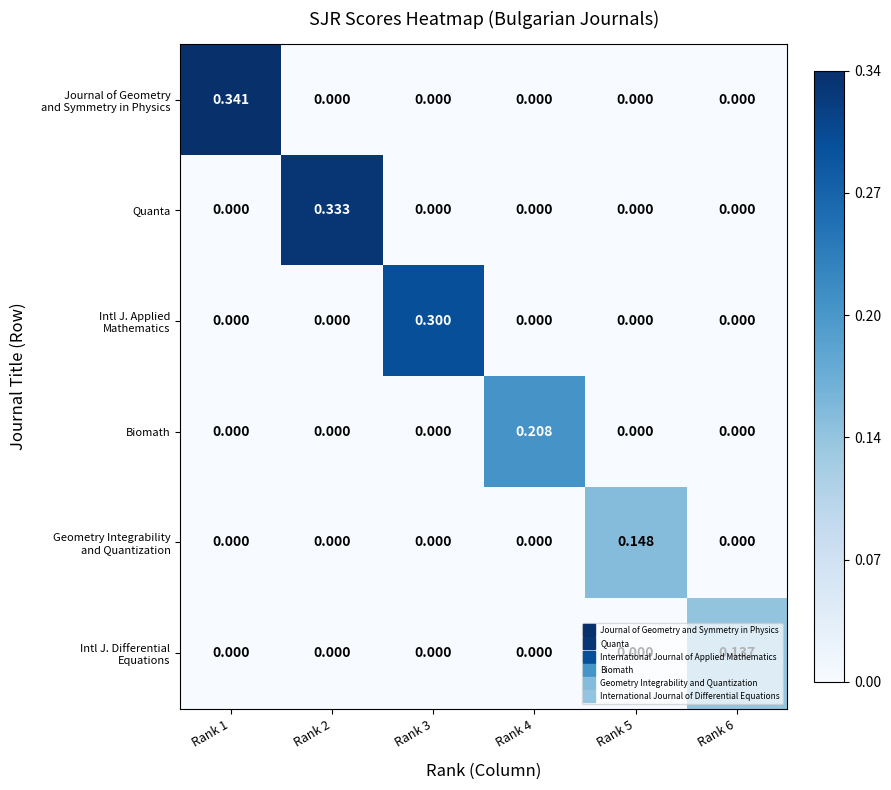

Which series changed the most between Rank 2 and Rank 6?

Quanta